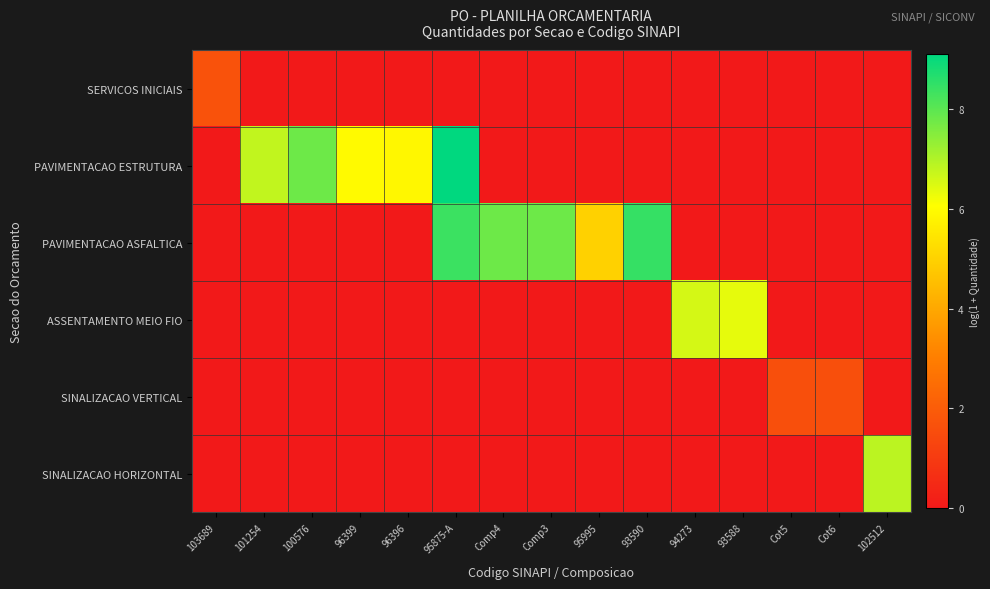

Between 103689 and 95875-A, which is larger?

103689